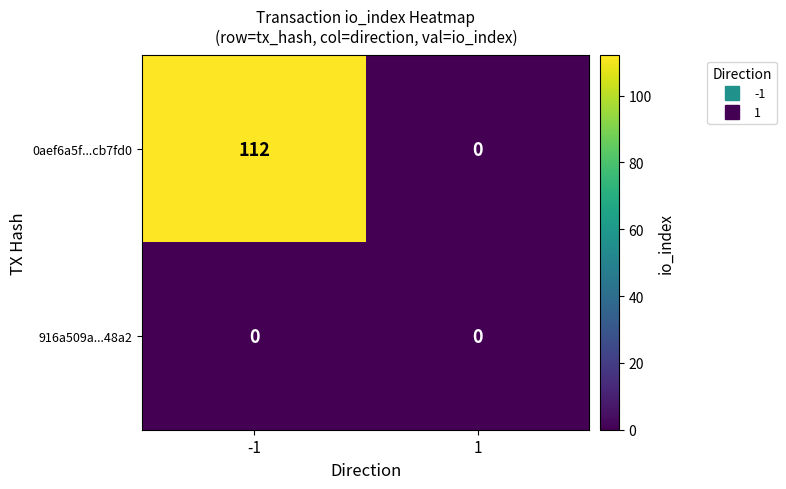

Read the 0aef6a5f...cb7fd0 value at -1.

112